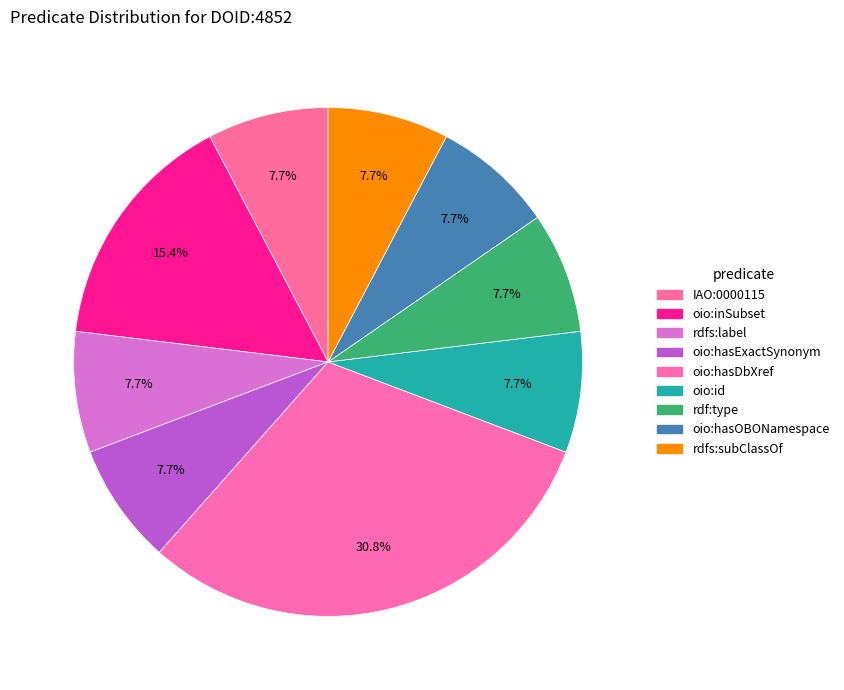

Approximately how many times larger is the value at oio:id compared to oio:hasExactSynonym?

1.0